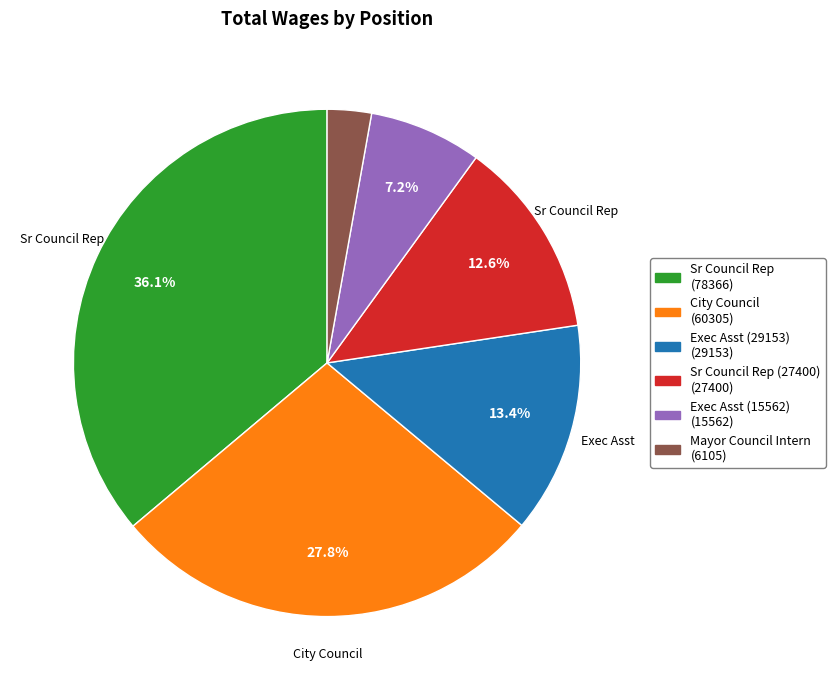

Is there any slice that represents more than half of the pie?

No